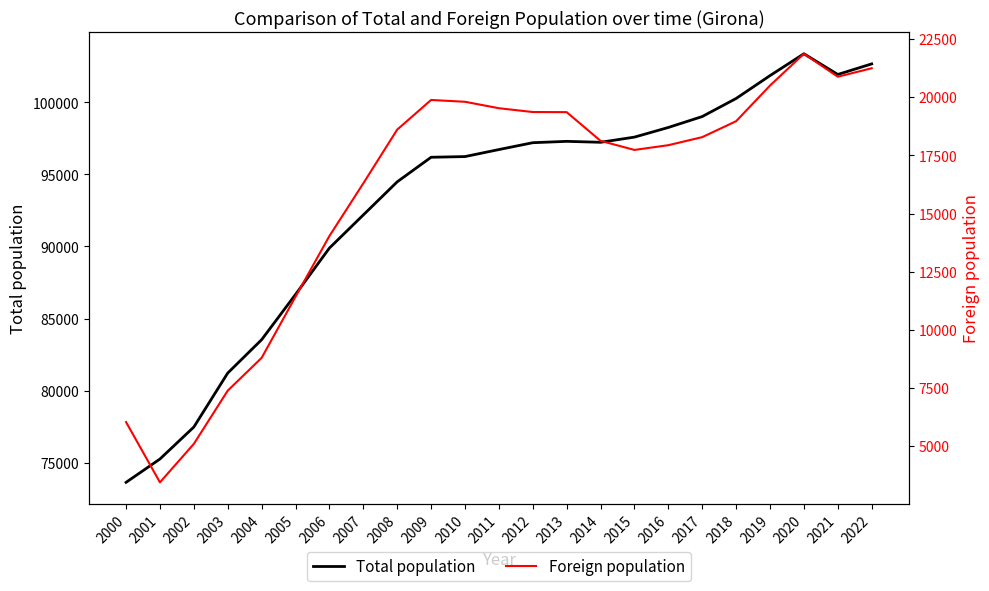

The Total population series shows 97292 at 2013. True or false?

True